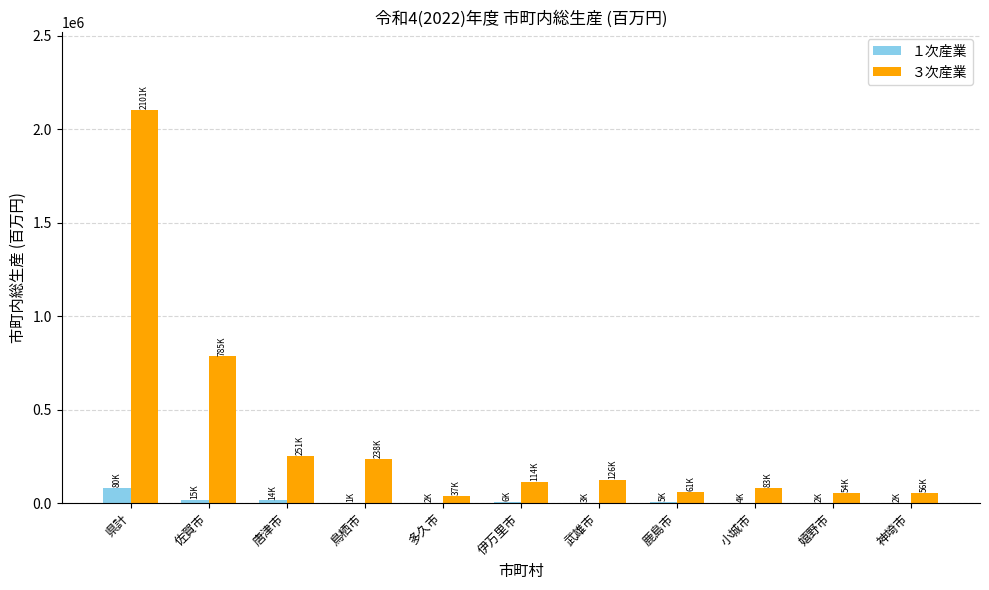

At which category is the sum across all series the highest?

県計